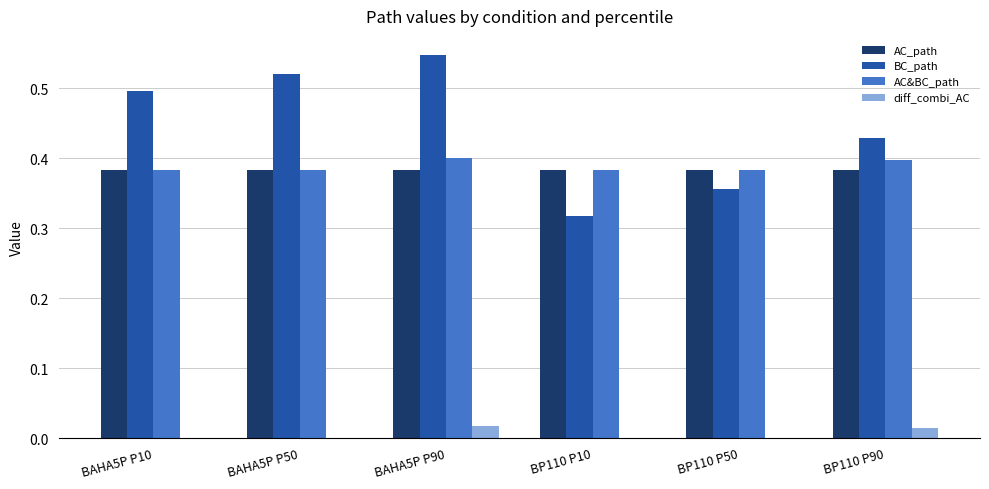

How many categories are shown in the chart?

6